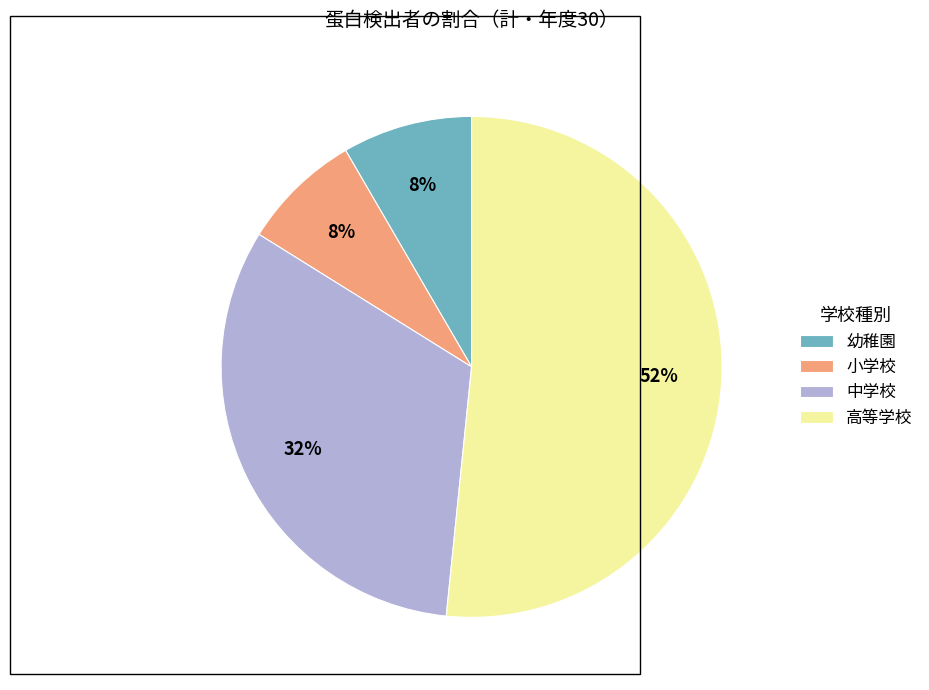

Which category has the biggest portion of the pie?

高等学校